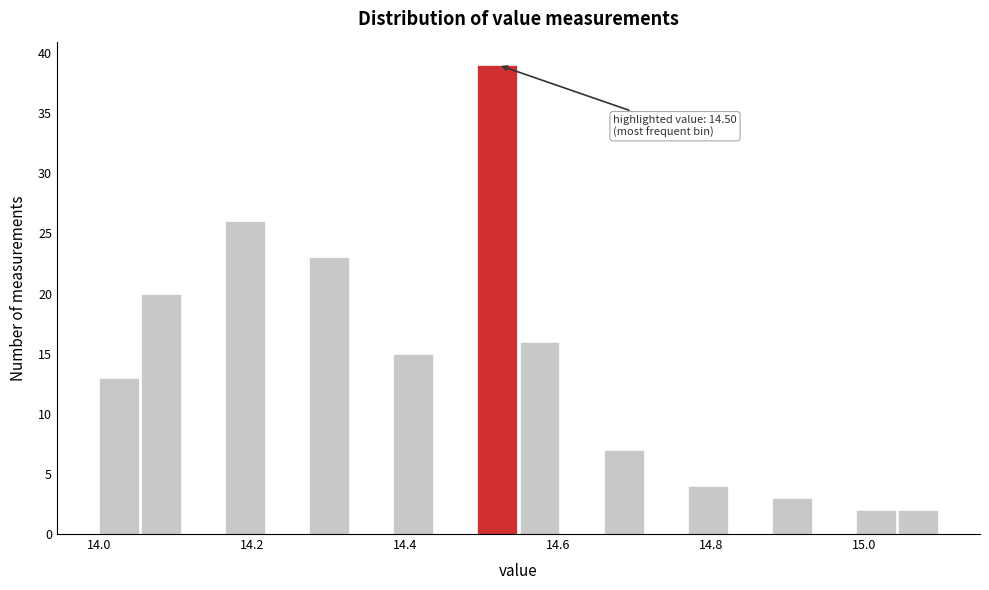

Read against the x-axis, roughly where is the centre of the tallest bar?

14.52